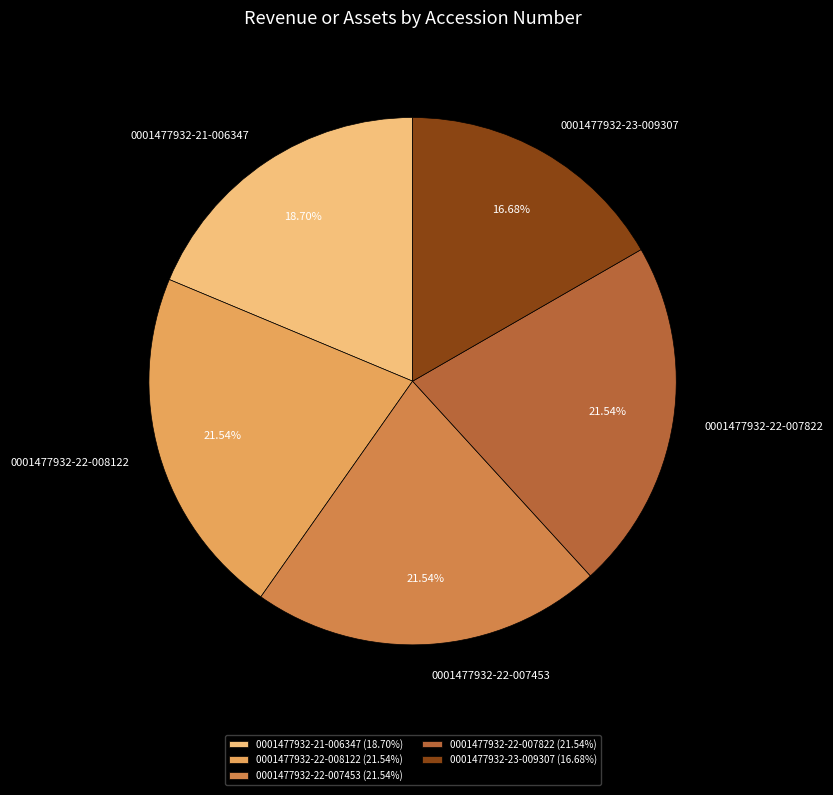

Does 0001477932-22-008122 represent more than half of the total?

No